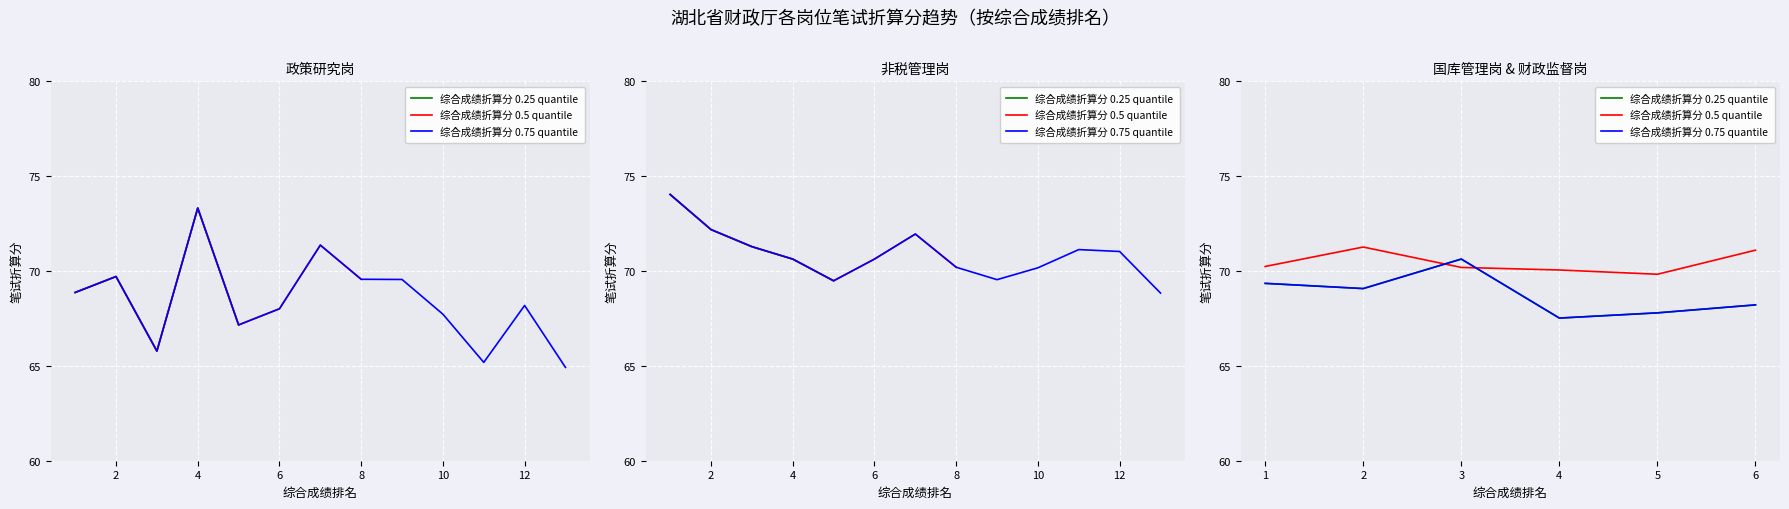

What are all the series names shown in the legend?

综合成绩折算分 0.25 quantile, 综合成绩折算分 0.5 quantile, 综合成绩折算分 0.75 quantile